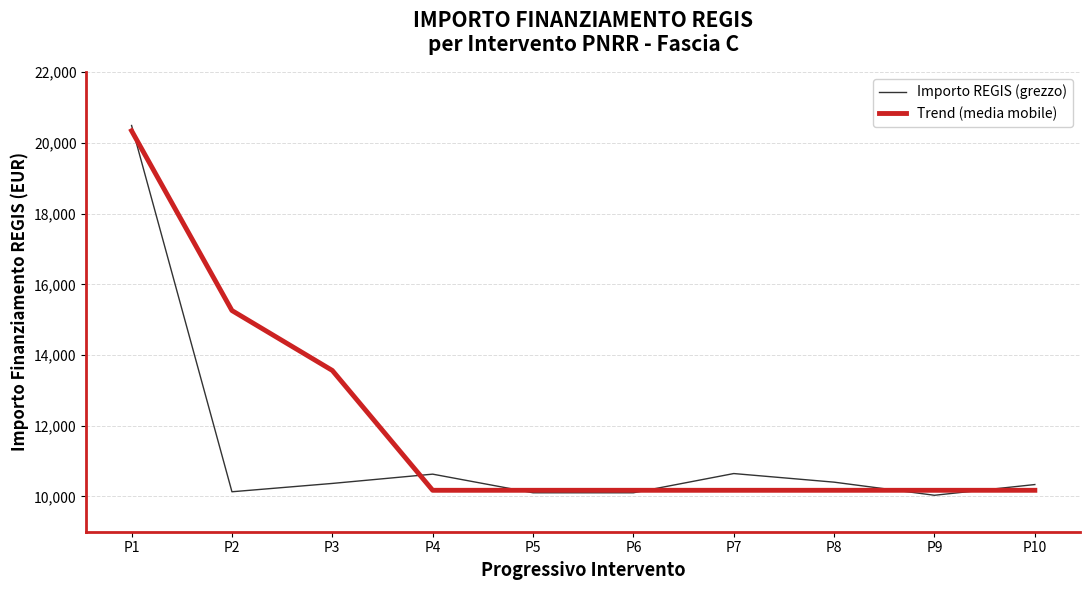

True or false: Trend (media mobile) has a value of 20344.0 at P1.

True